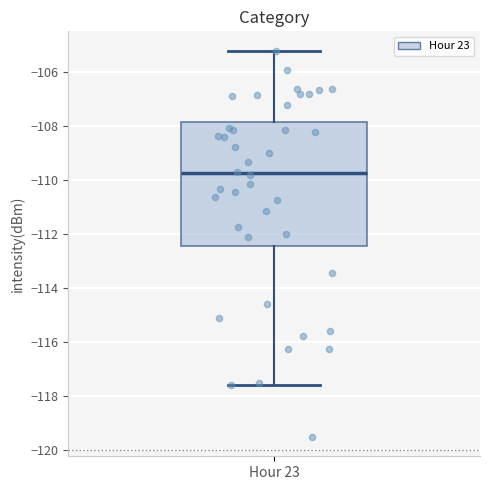

Transcribe this box plot: give where the median line is, the range the box spans, and where the two whiskers end, as read against the y-axis. The values are not printed on the chart, so give them approximately, as read against the axis.

median -109.8, box -112.4 to -107.8, whiskers -117.6 to -105.2